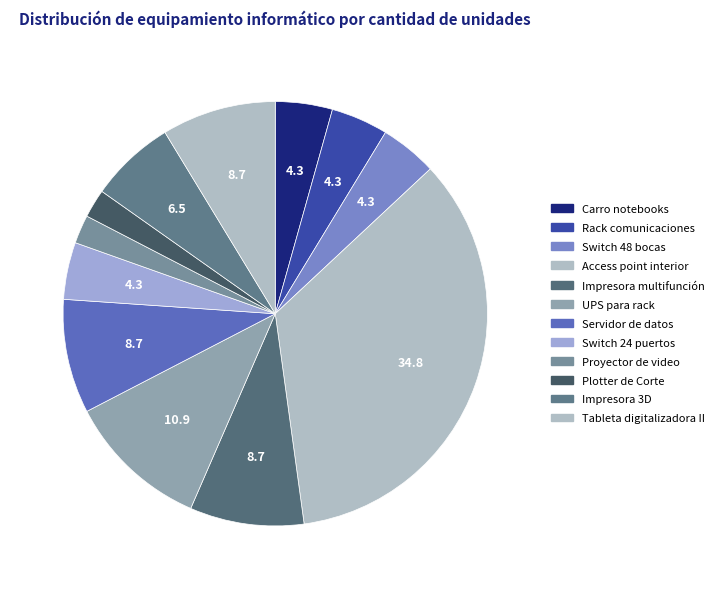

Which category has the smallest portion of the pie?

Proyector de video